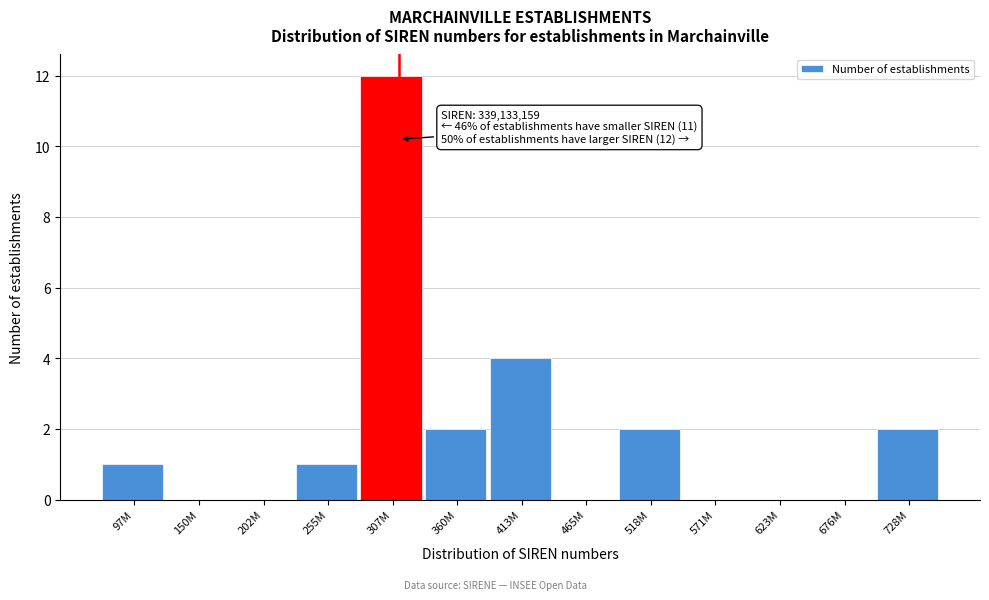

Reading left to right, list all the values displayed in this chart.

97M=1	150M=0	202M=0	255M=1	307M=12	360M=2	413M=4	465M=0	518M=2	571M=0	623M=0	676M=0	728M=2